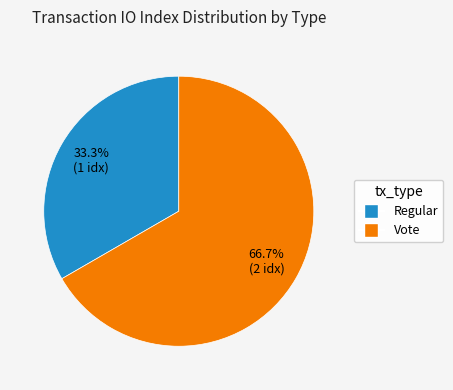

The Vote slice represents 57% of the pie. True or false?

False